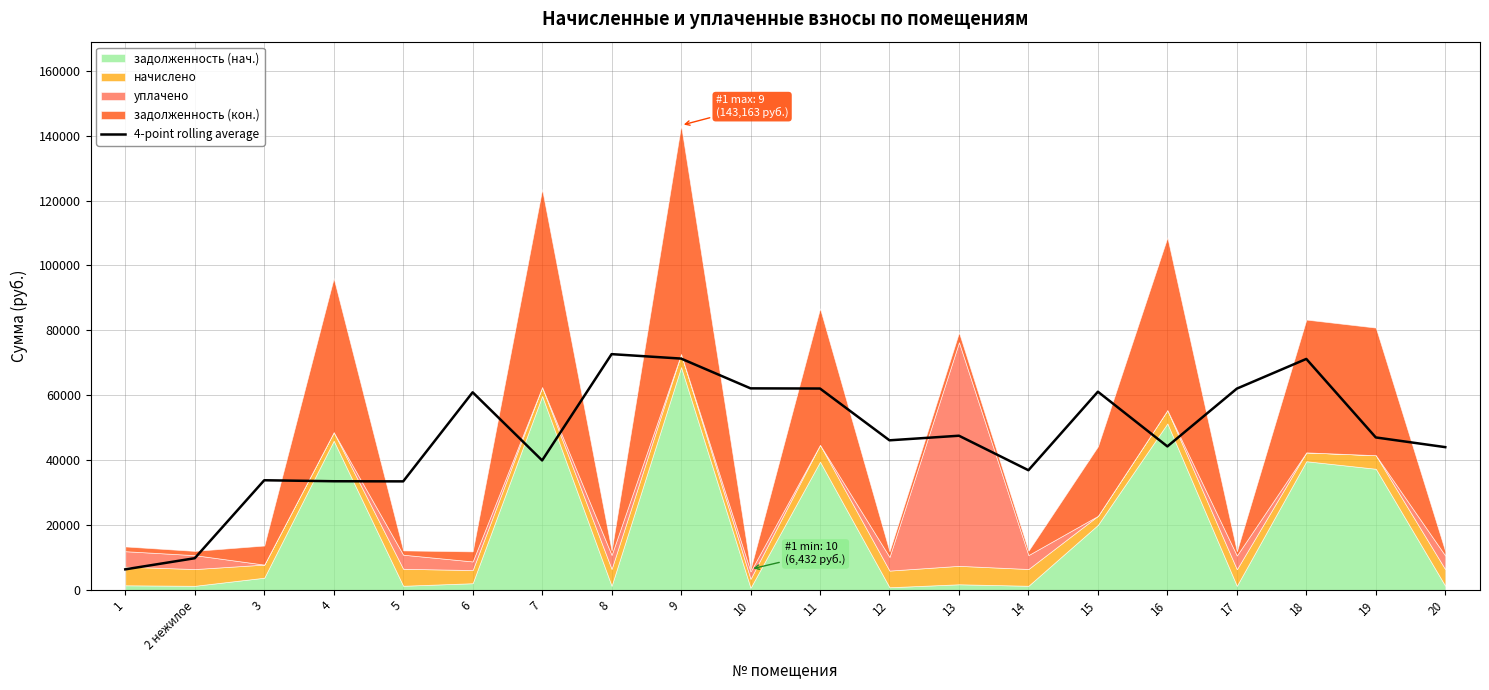

What is the difference between the values at 11 and 13?

14537.7